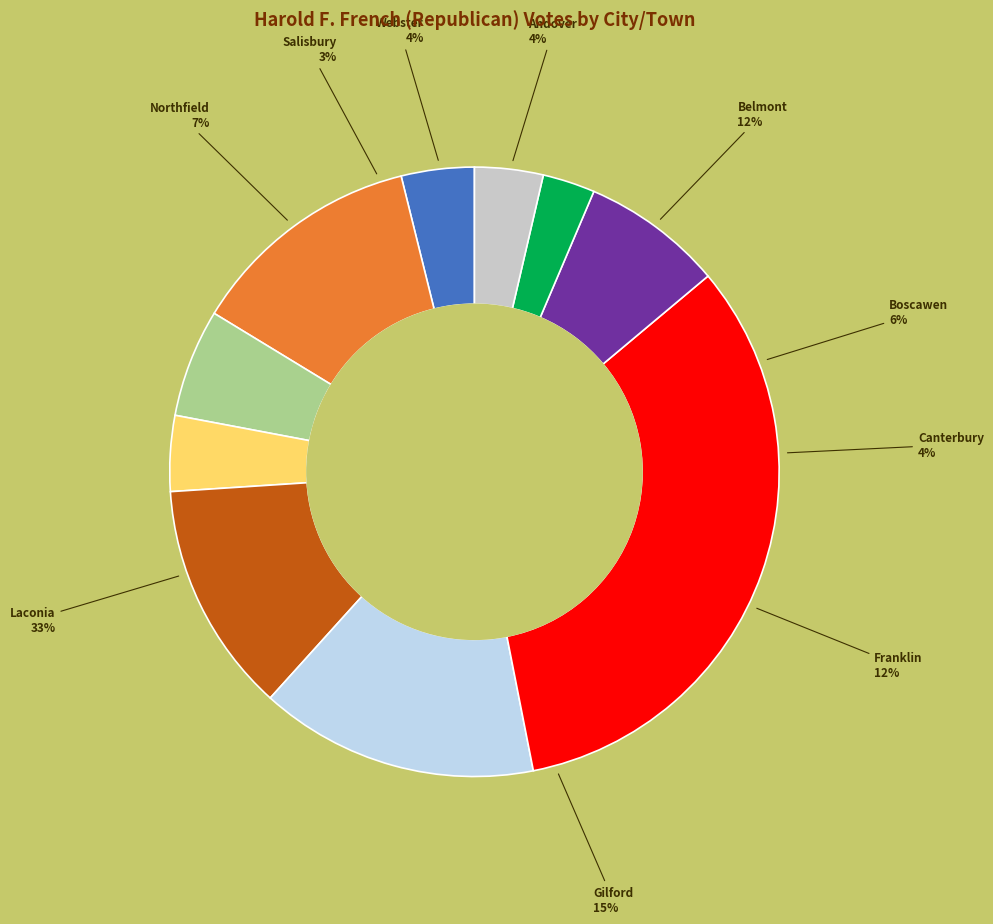

To the nearest percent, what is the combined percentage of Belmont and Northfield?

20%